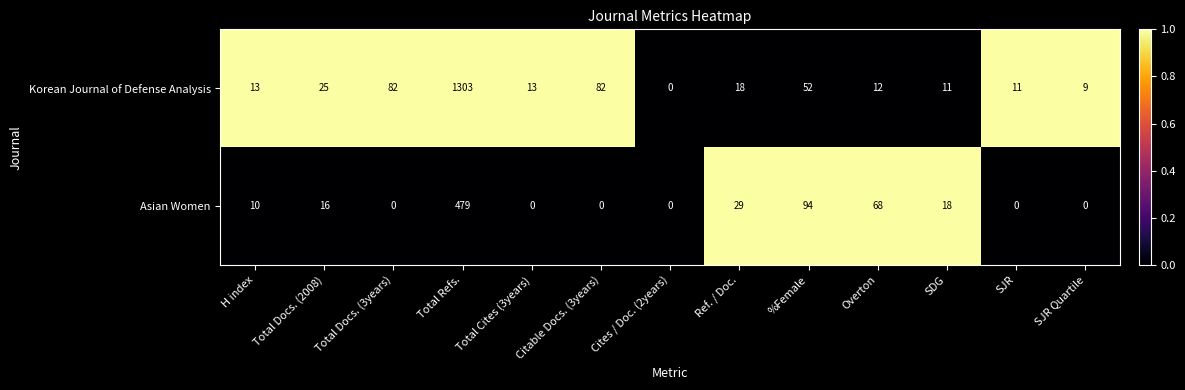

Rank the series by their average value, from highest to lowest.

Korean Journal of Defense Analysis, Asian Women